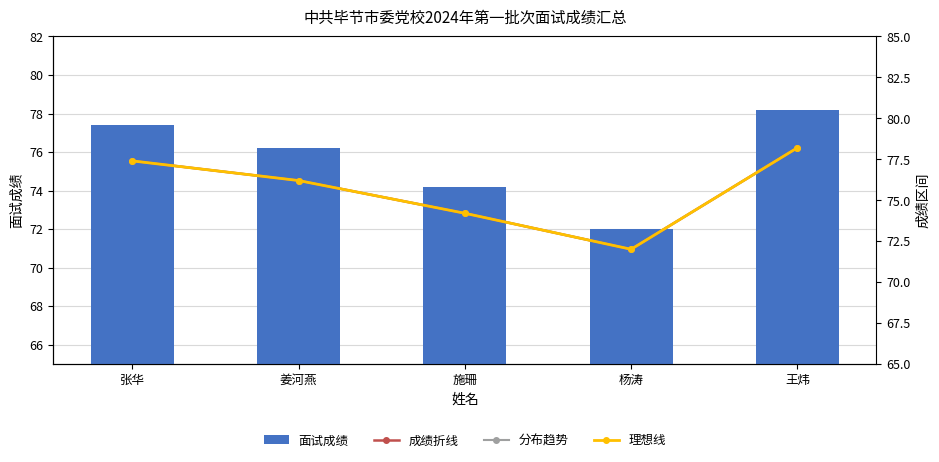

What is the sum of all 成绩折线 values?

378.0